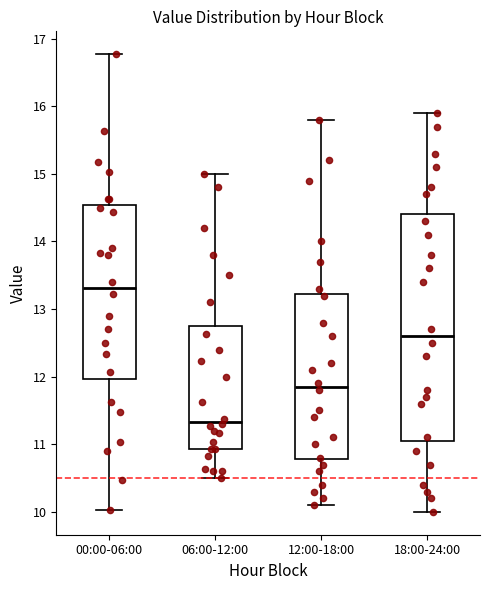

Comparing the boxes themselves (not the whiskers), which one is the tallest?

18:00-24:00